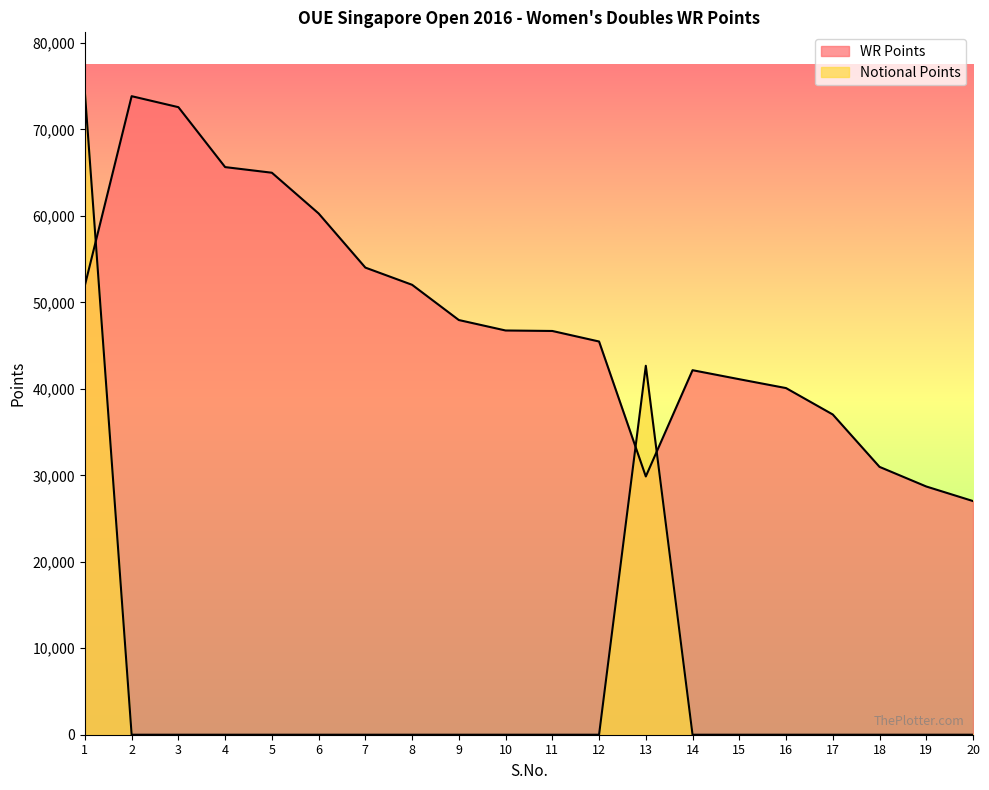

True or false: Notional Points has a value of 42671 at 13.

True